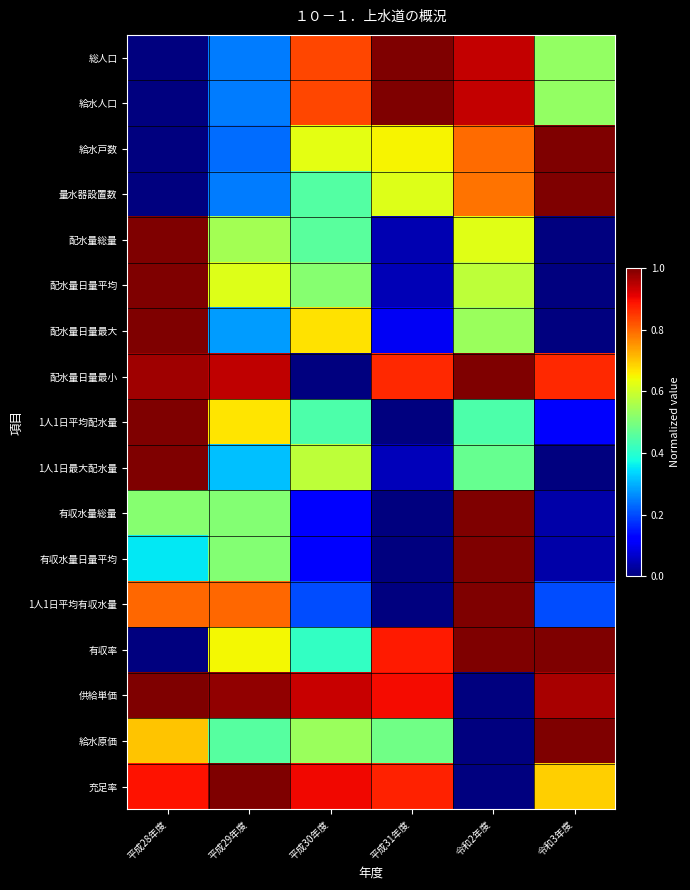

At 平成28年度, list the series in order from smallest to largest.

総人口, 給水人口, 給水戸数, 量水器設置数, 有収率, 有収水量日量平均, 有収水量総量, 給水原価, 1人1日平均有収水量, 充足率, 配水量日量最小, 配水量総量, 配水量日量平均, 配水量日量最大, 1人1日平均配水量, 1人1日最大配水量, 供給単価